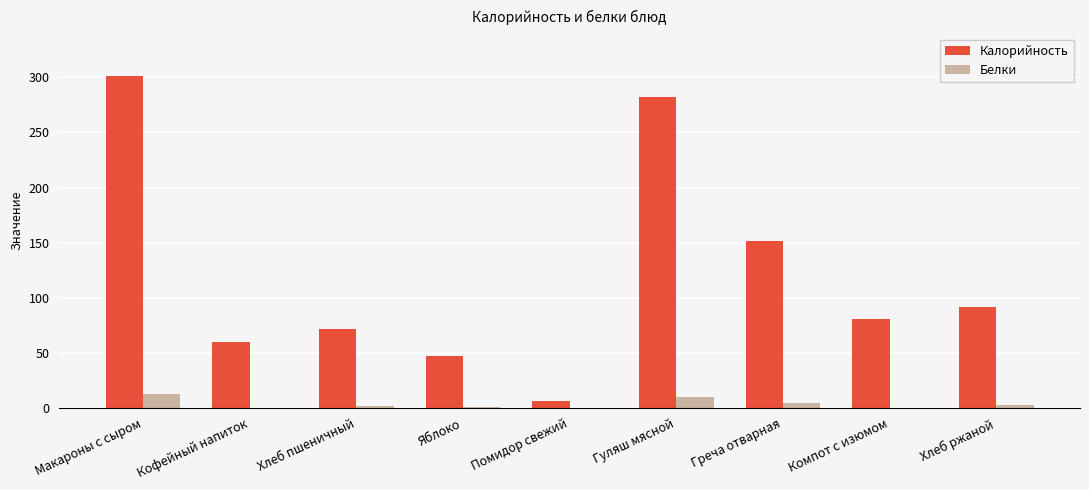

True or false: Калорийность has a value of 163.6 at Хлеб ржаной.

False